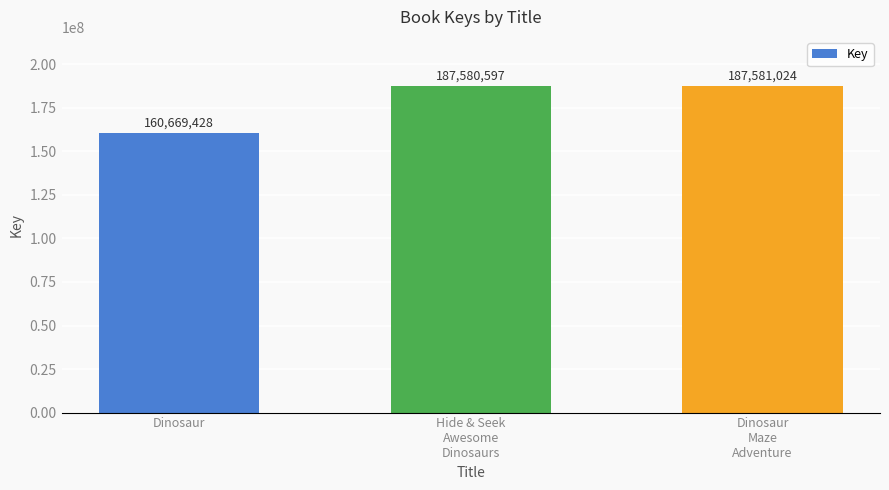

List the labels in order of value, largest first.

Dinosaur
Maze
Adventure, Hide & Seek
Awesome
Dinosaurs, Dinosaur